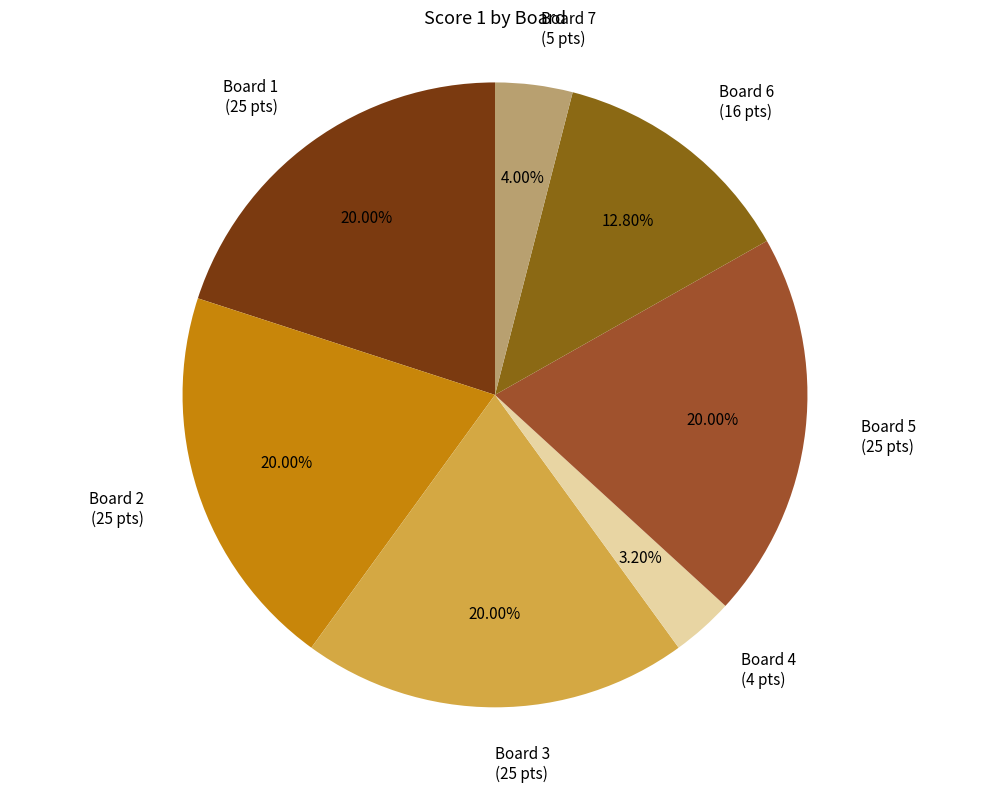

Is it true that Board 3 is 20% of the pie?

True